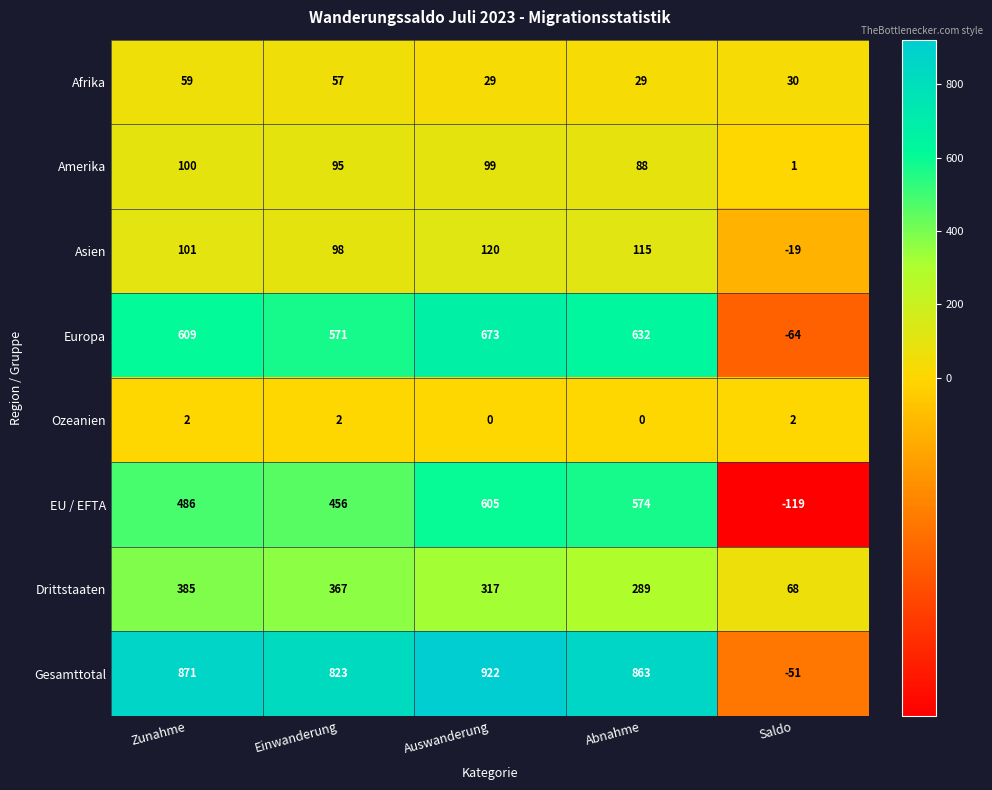

True or false: Asien has a value of 98 at Einwanderung.

True